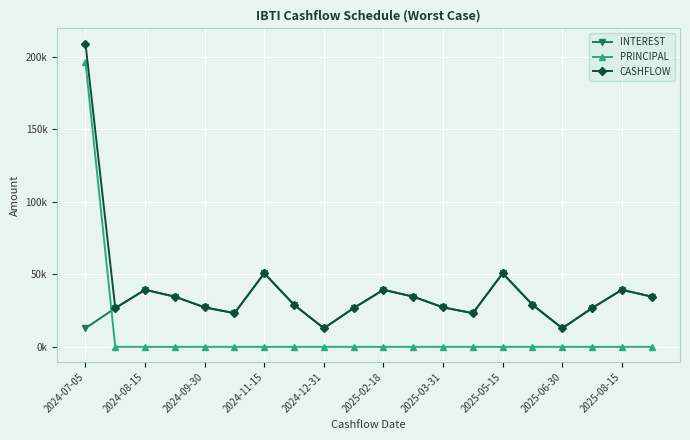

What are all the series names shown in the legend?

INTEREST, PRINCIPAL, CASHFLOW